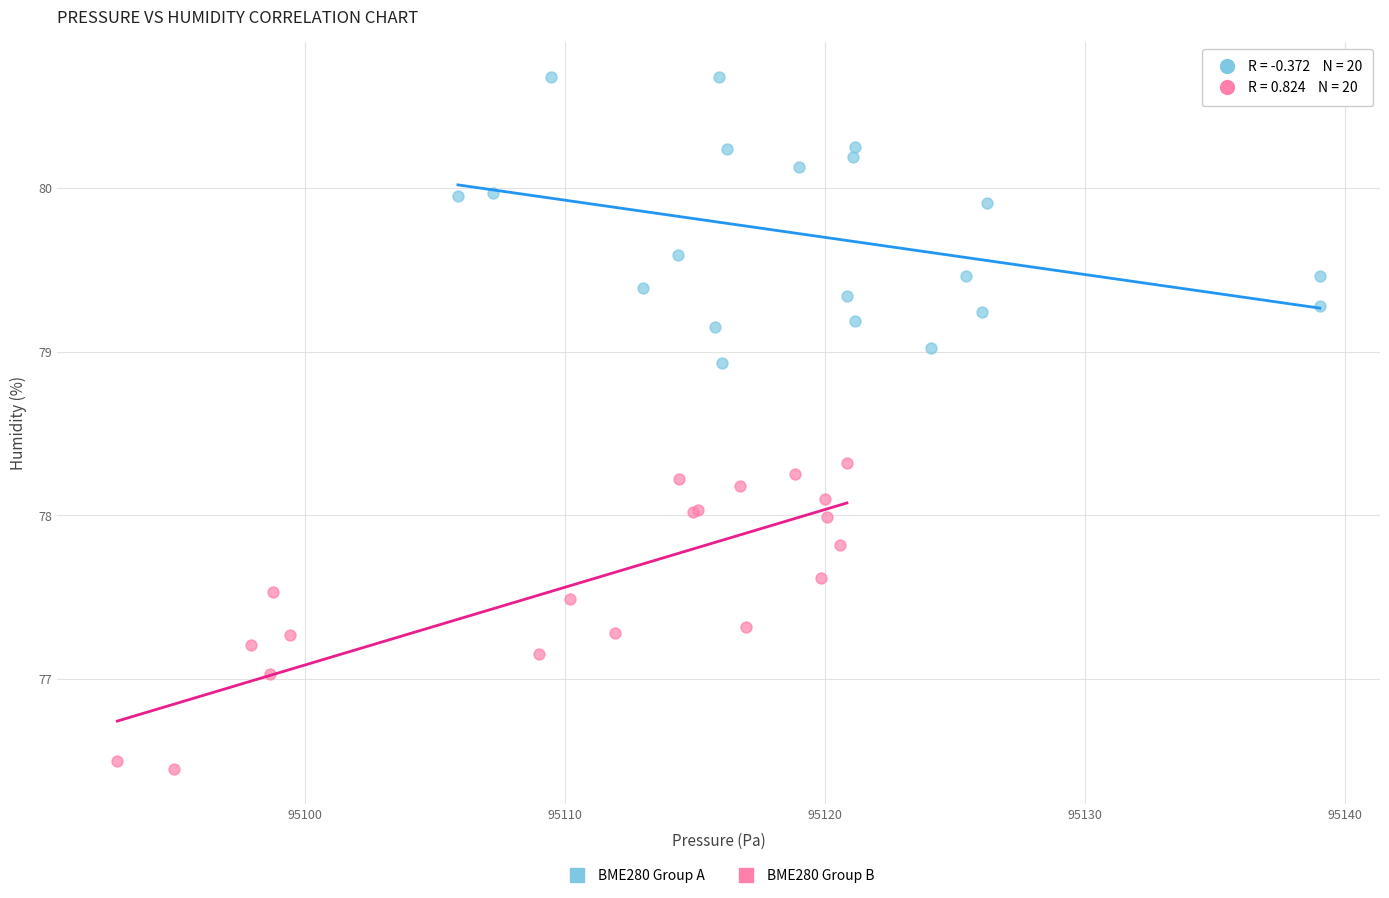

Which series contains the highest Y value?

BME280 Group A